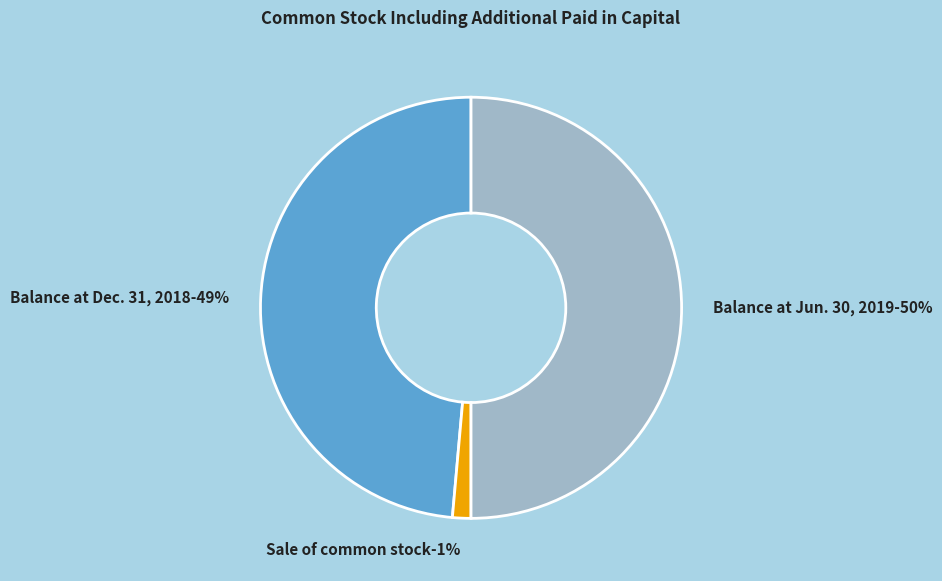

Rank the categories by value from lowest to highest.

Sale of common stock, Balance at Dec. 31, 2018, Balance at Jun. 30, 2019